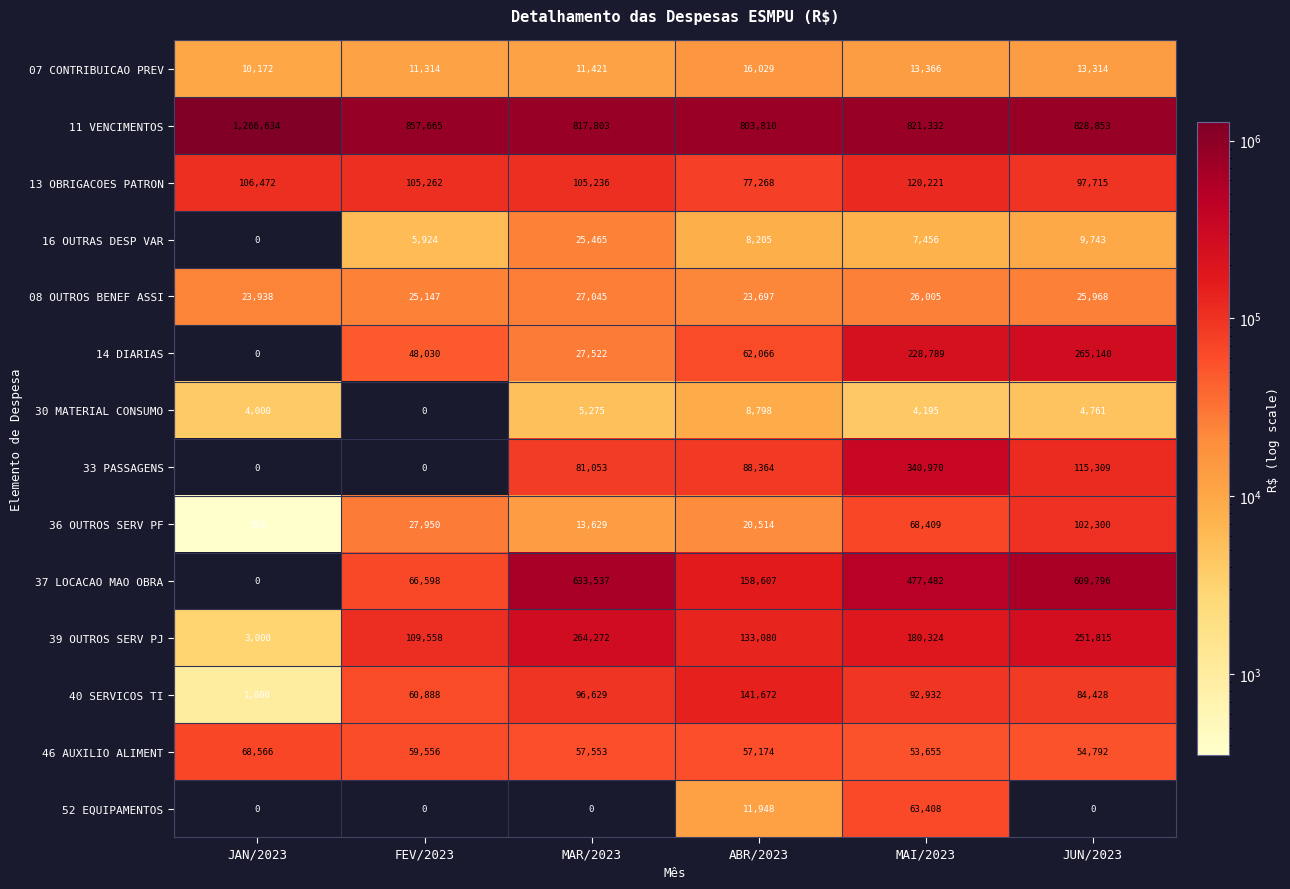

Count the 52 EQUIPAMENTOS values in the range 0 to 11948.

5